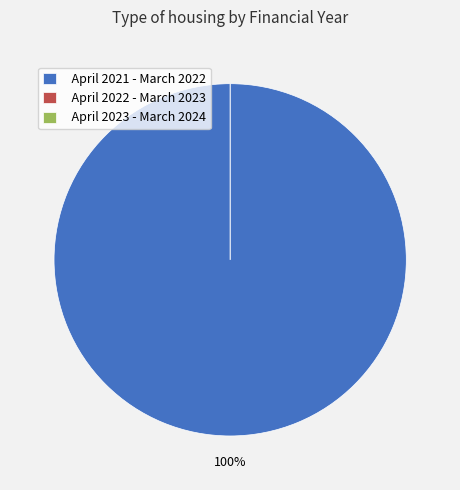

Which slice is the largest?

April 2021 - March 2022